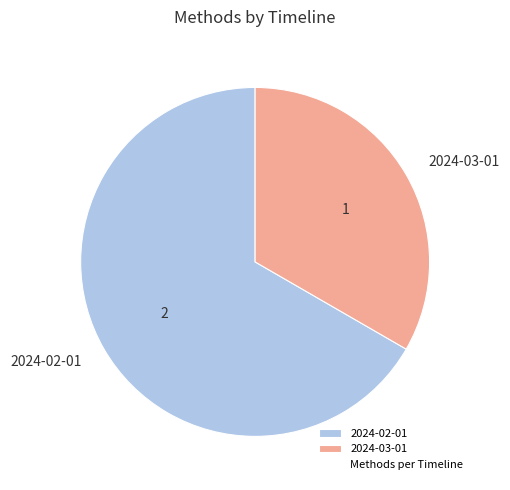

What is the ratio of the value at 2024-02-01 to the value at 2024-03-01?

2.0